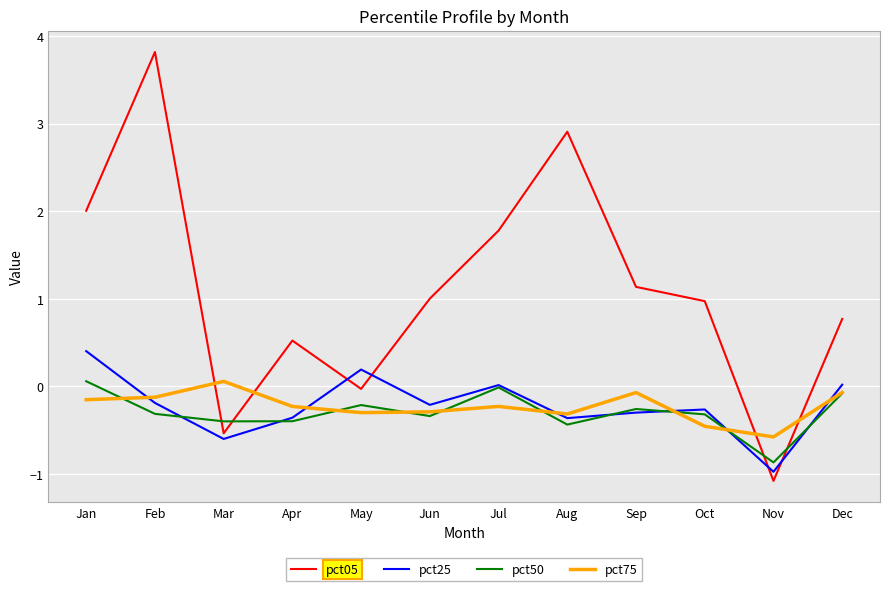

How many categories are shown in the chart?

12